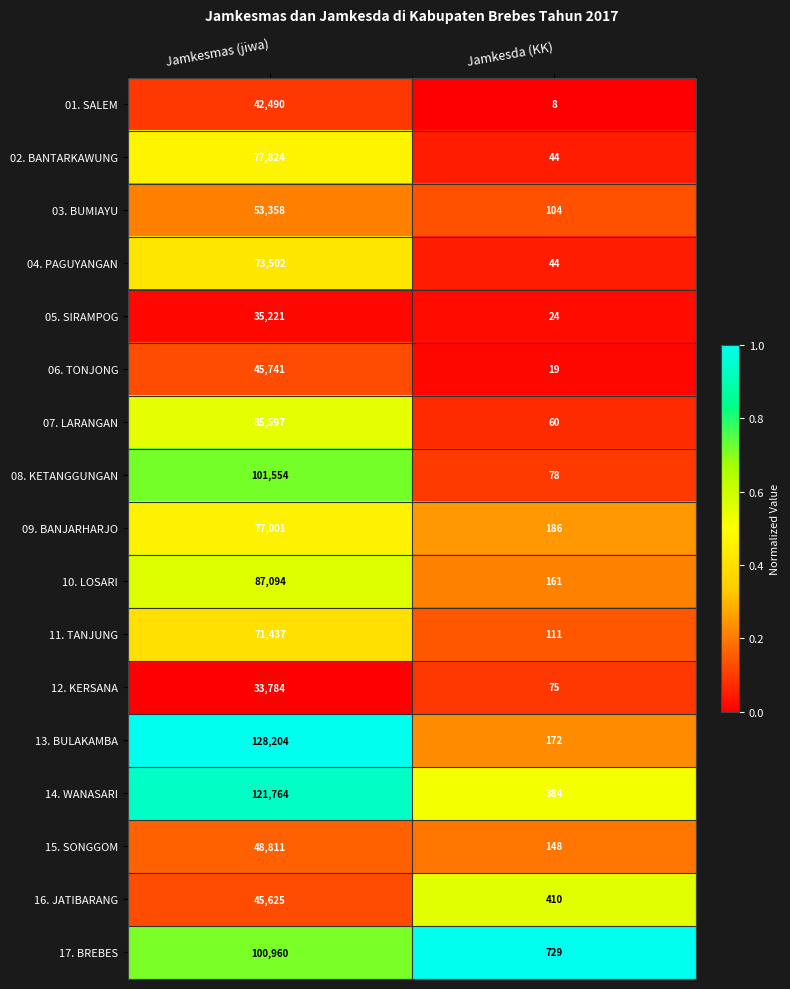

Between Jamkesmas (jiwa) and Jamkesda (KK), which series saw the biggest shift?

13. BULAKAMBA